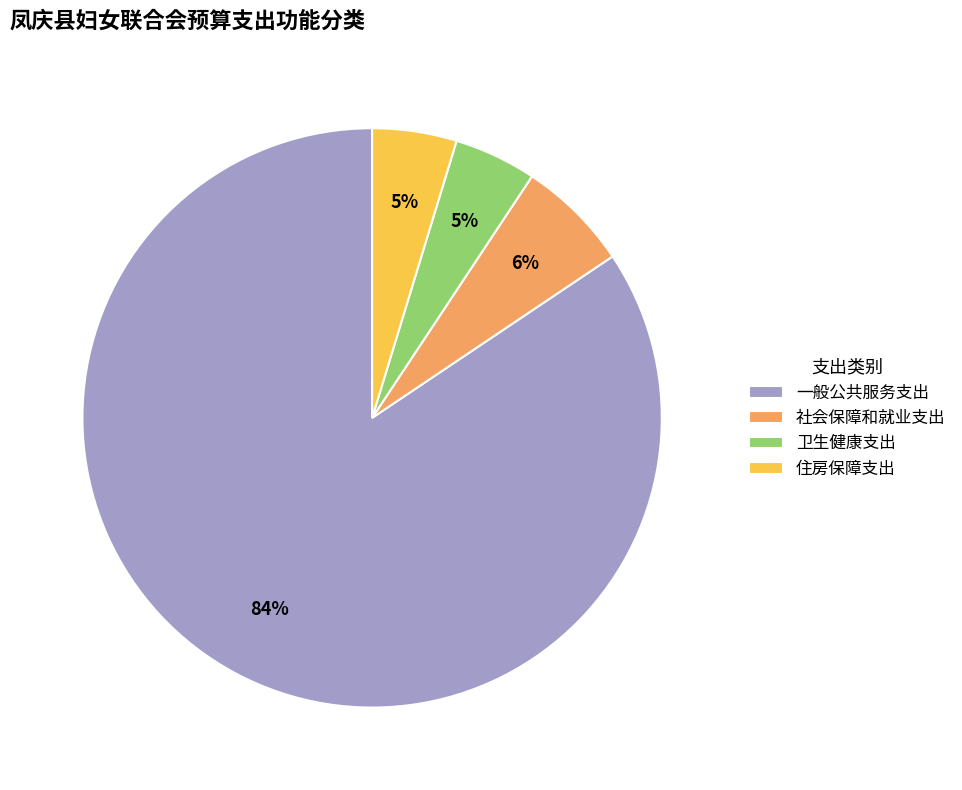

Count the number of slices in the pie.

4